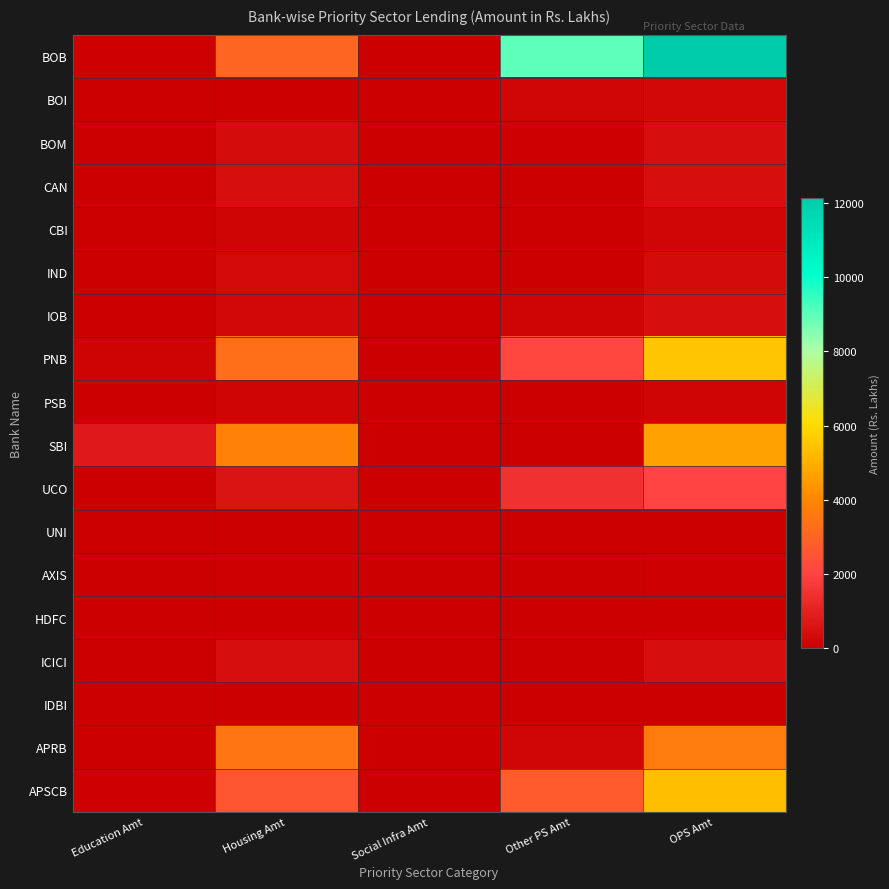

Rank the series by their maximum value, from highest to lowest.

BOB, PNB, APSCB, SBI, APRB, UCO, BOM, CAN, IOB, ICICI, IND, BOI, CBI, PSB, AXIS, UNI, HDFC, IDBI